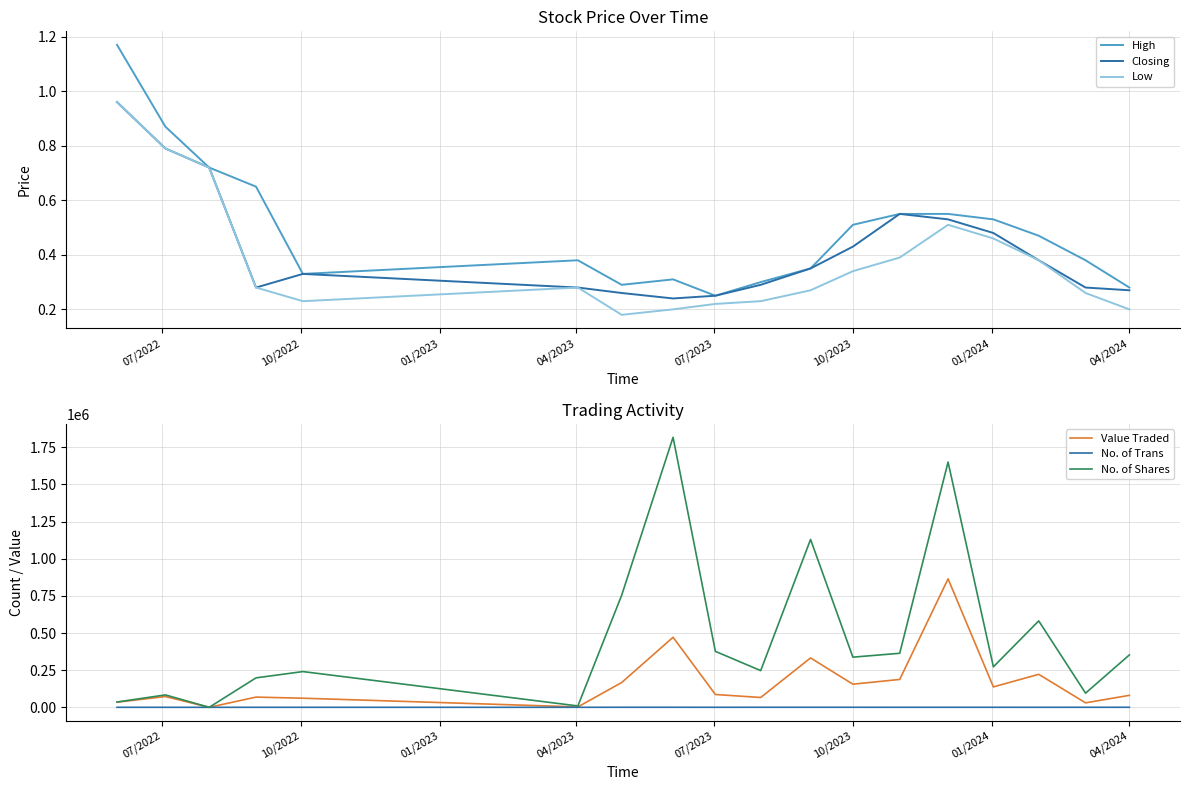

What is the highest value of the No. of Shares series?

1817033